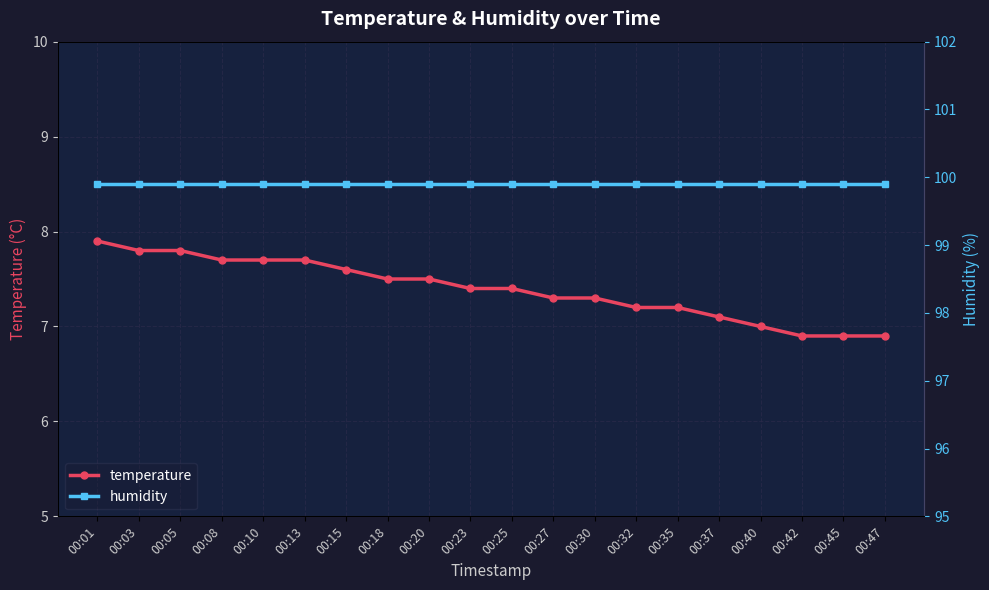

Between 00:03 and 00:45, which is larger?

00:03